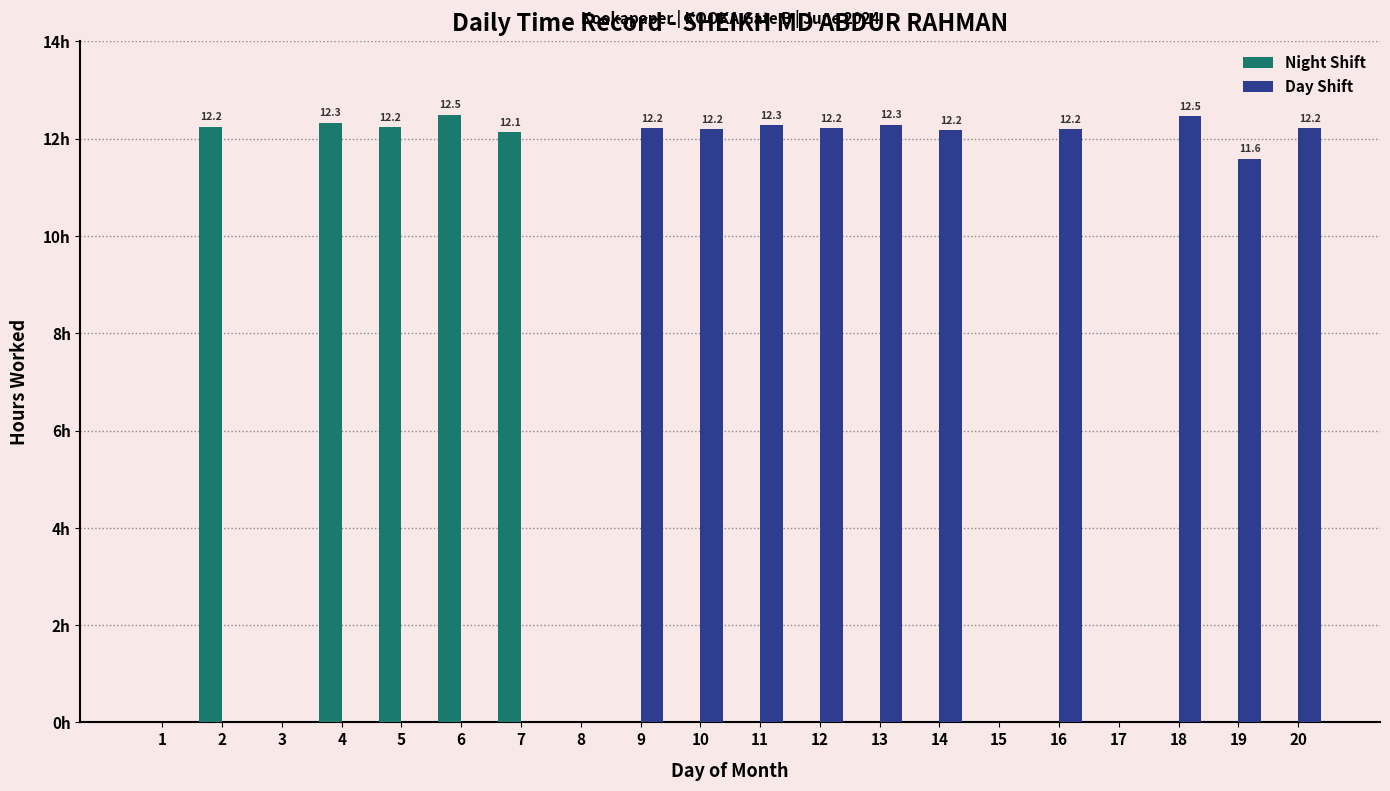

Which category has the lowest value in the Day Shift series?

1